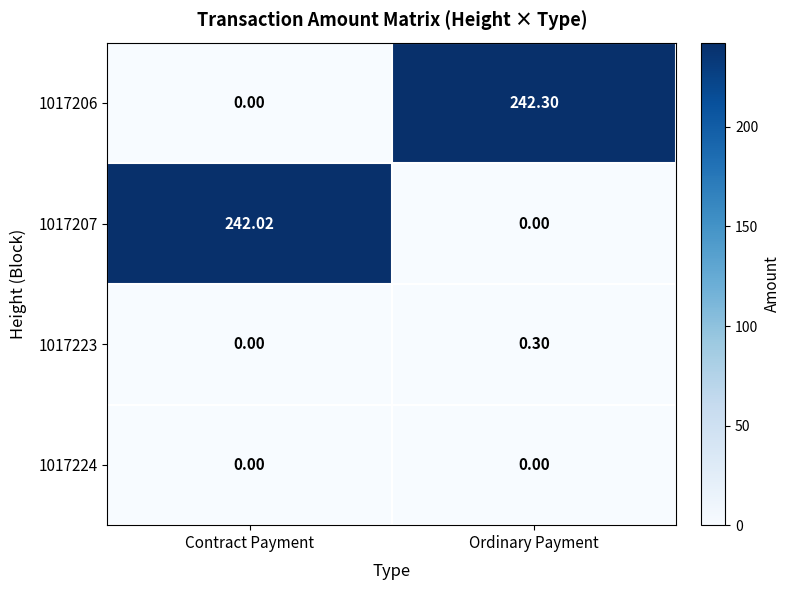

What is the total value across all series at Contract Payment?

242.0